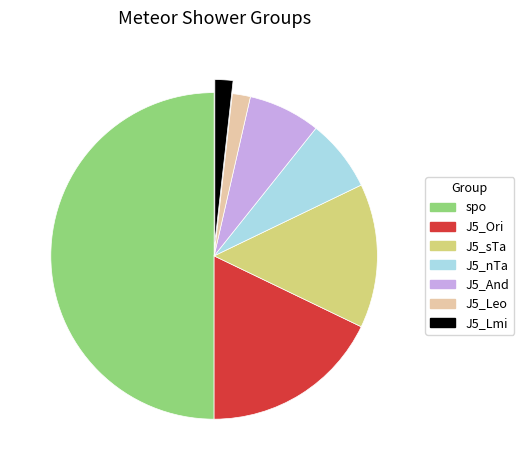

How many slices are in this pie chart?

7